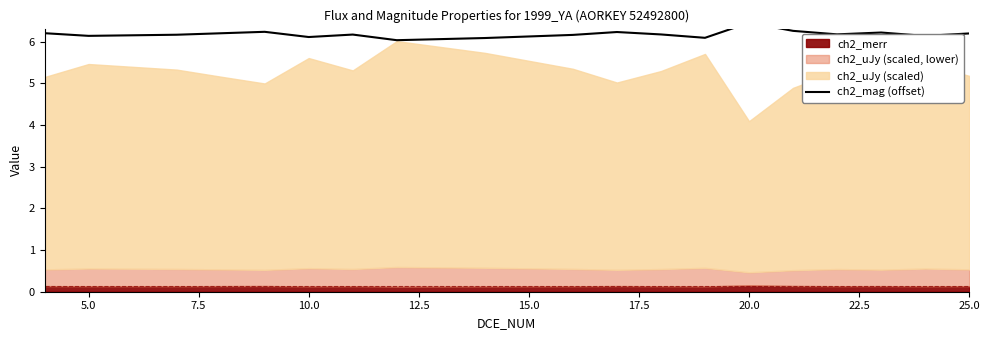

What is the approximate value at 25.0?

6.2